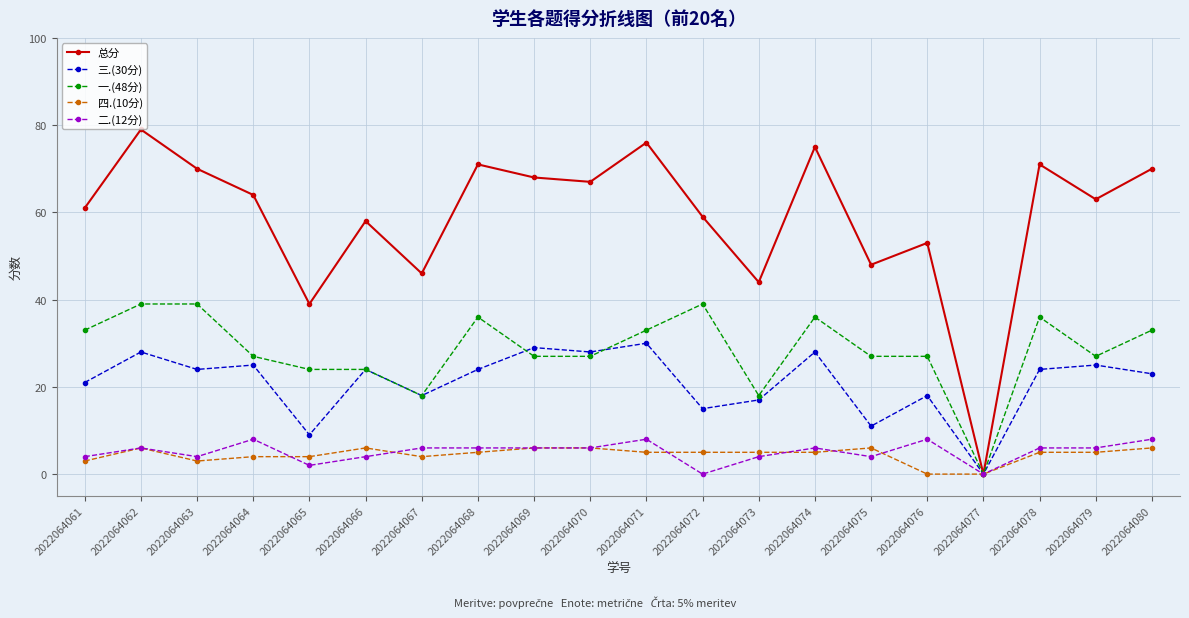

What is the greatest value displayed?

79